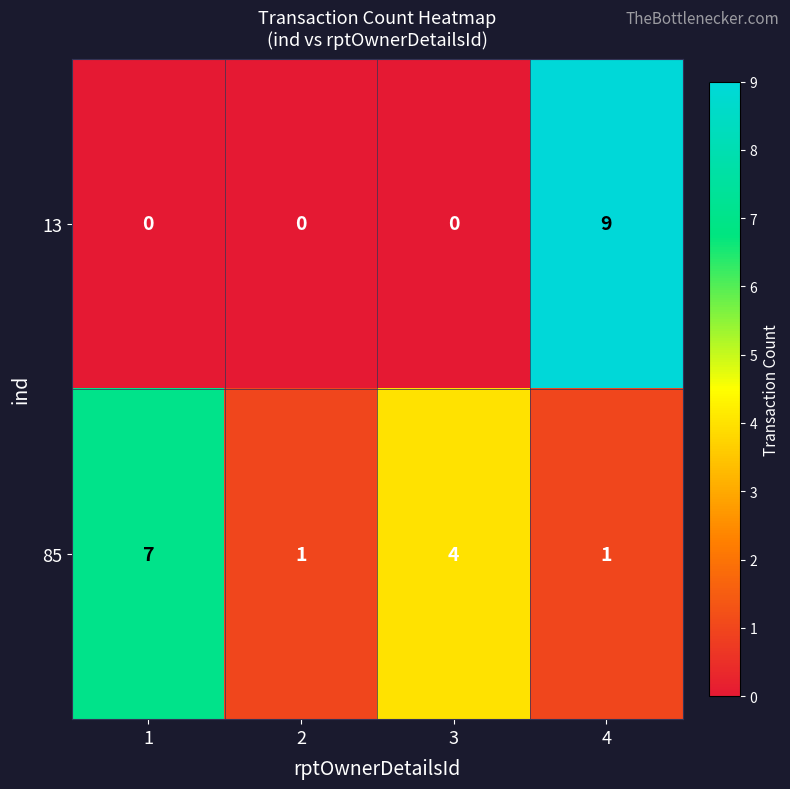

What is the greatest value displayed?

9